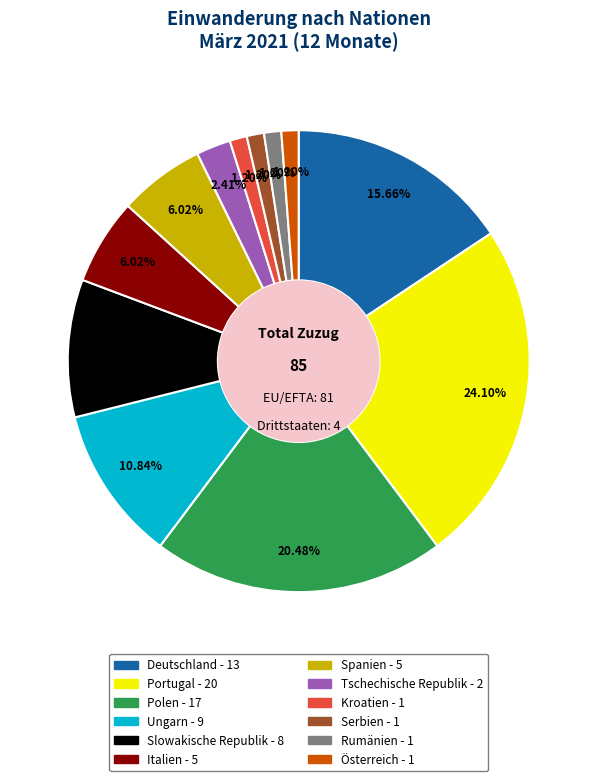

Is Österreich the majority of the pie?

No